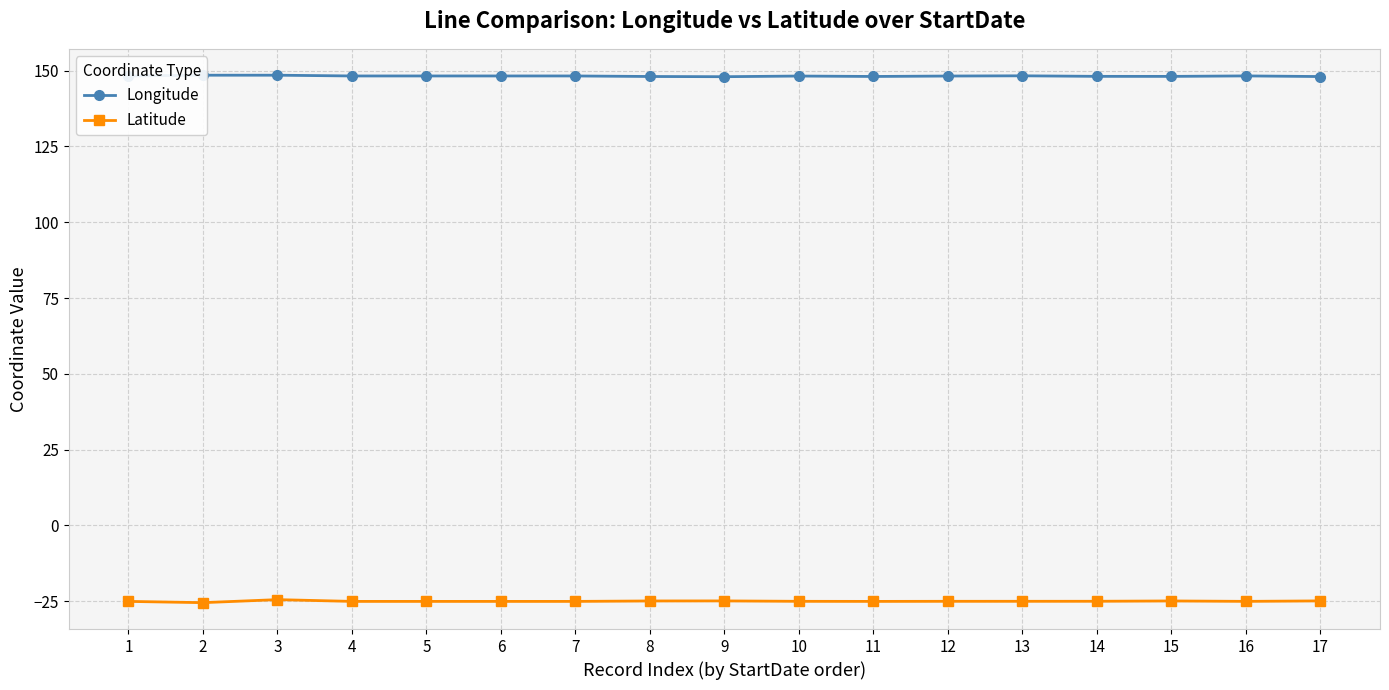

Is the value of Latitude at 5 greater than the value of Longitude at 2?

No